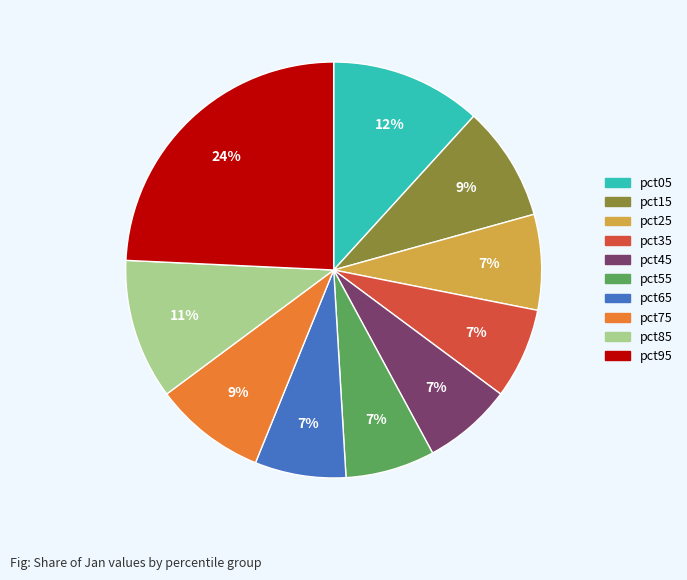

Count the number of slices in the pie.

10